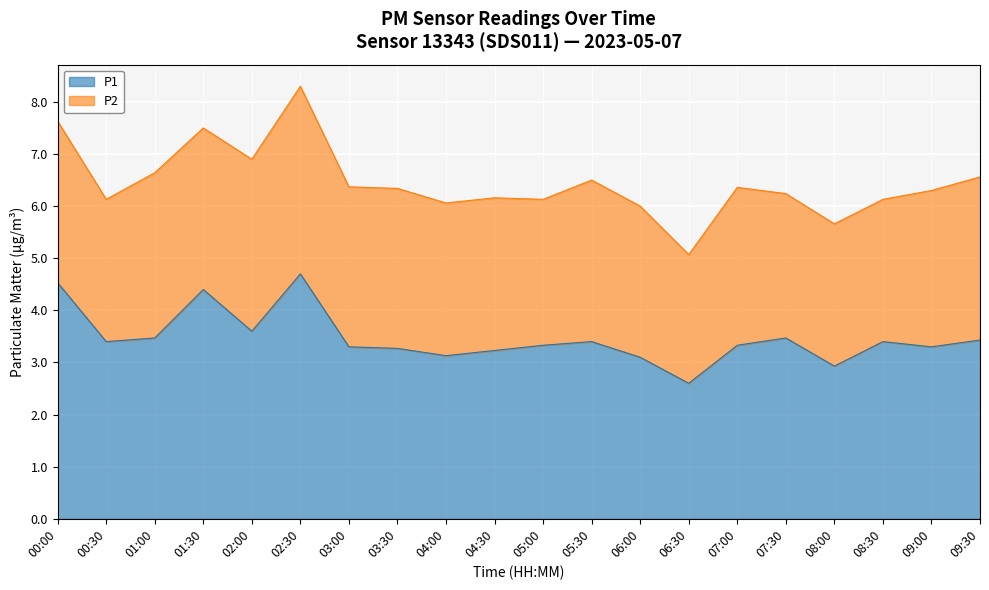

What is the value of the 15th point from the left?

3.3